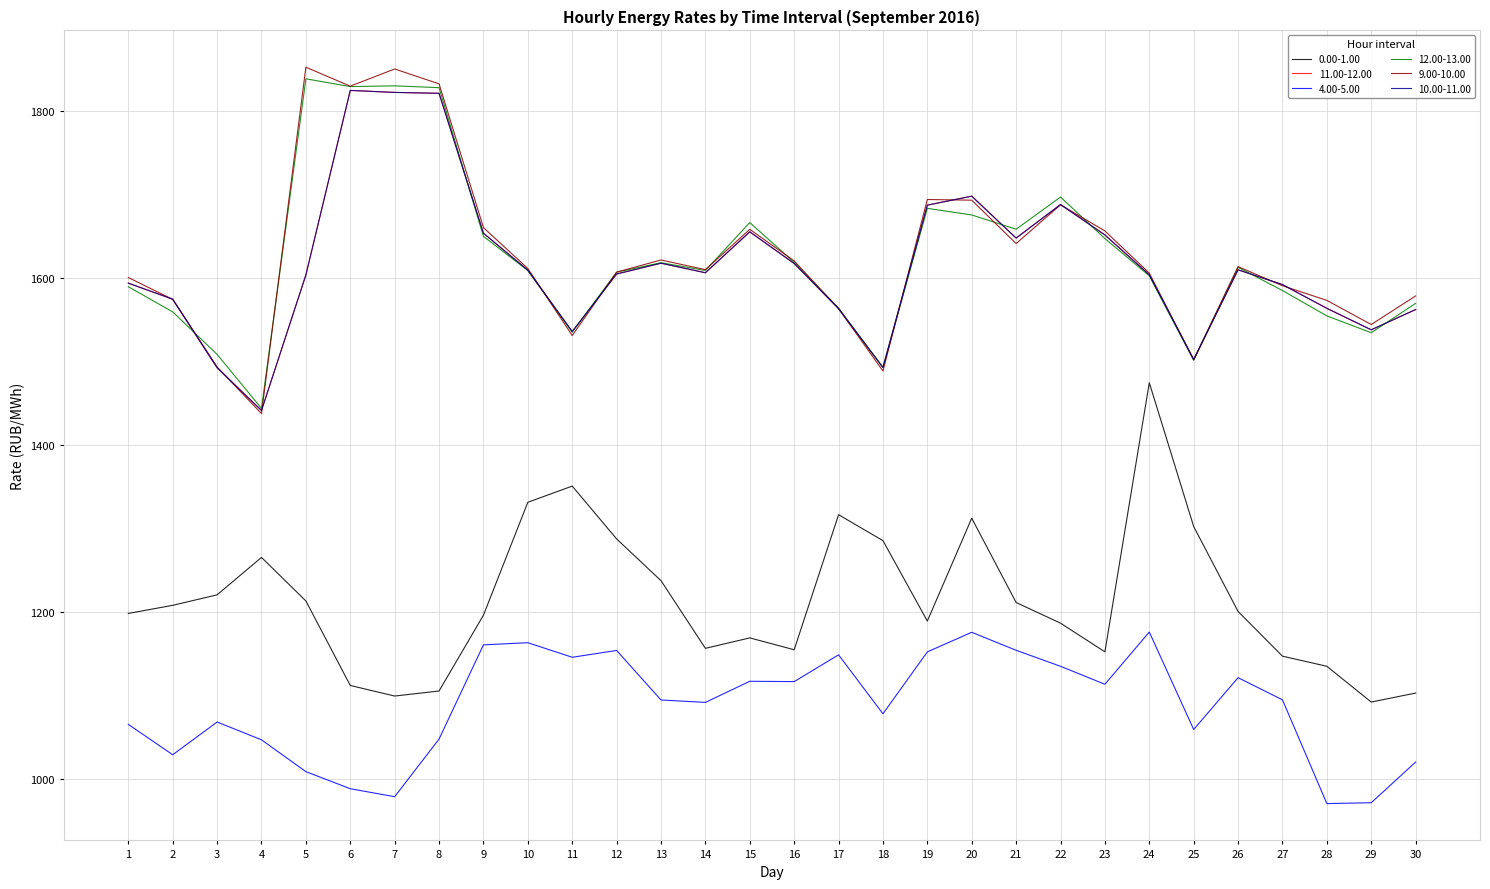

What is the value of the 9.00-10.00 point at the 1st from the left?

1601.0